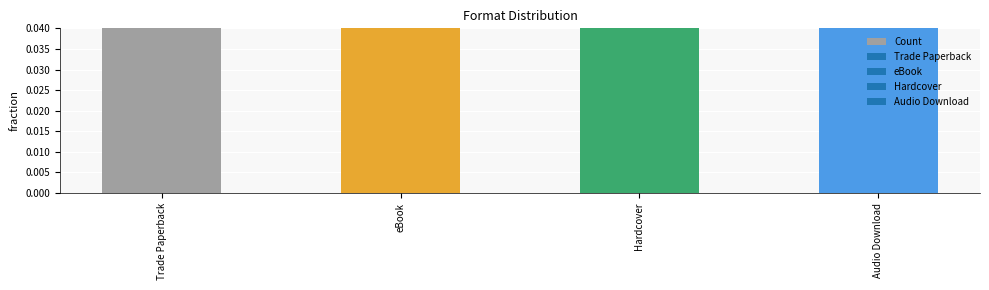

What value does the data have at Hardcover?

0.2